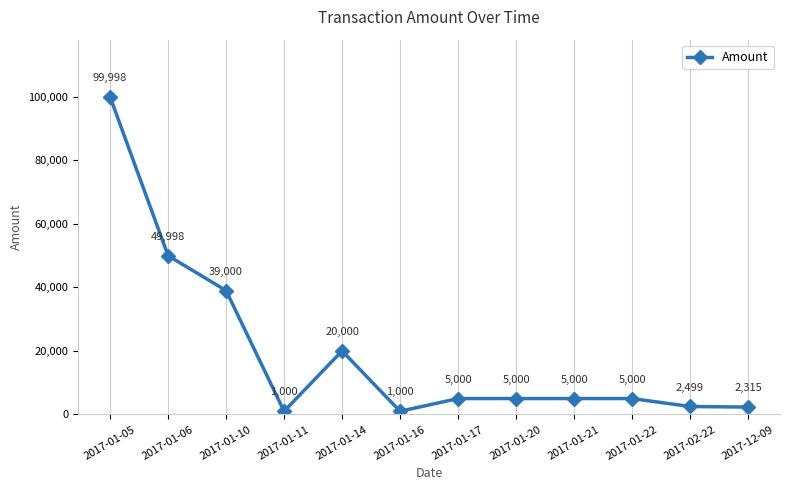

What is the average value?

19650.8